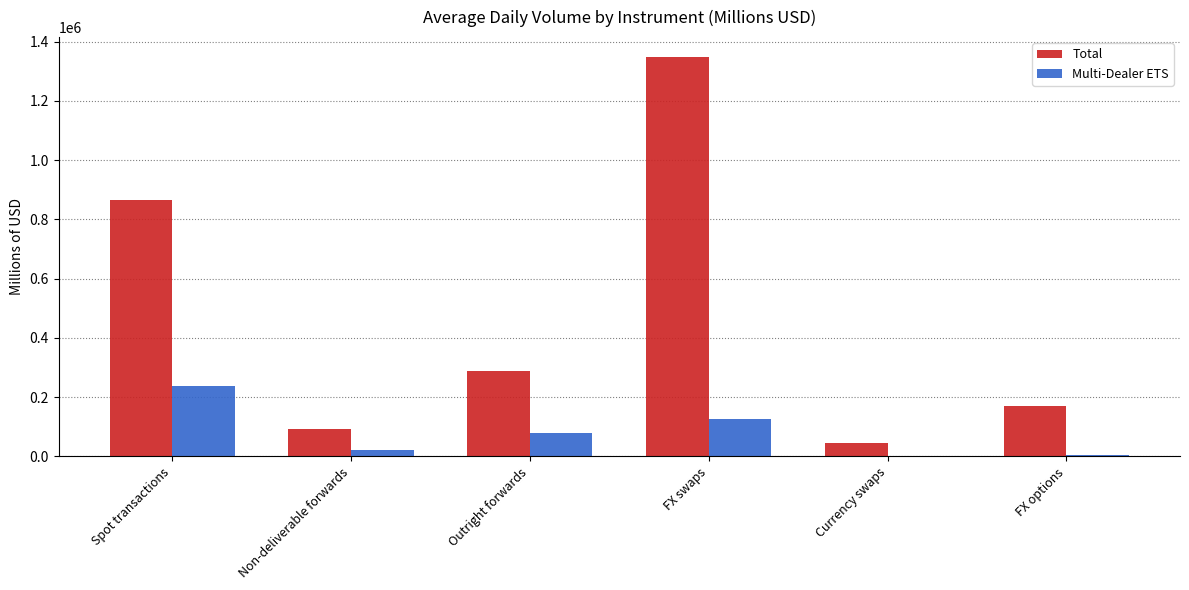

What is the sum of all Multi-Dealer ETS values?

467517.3